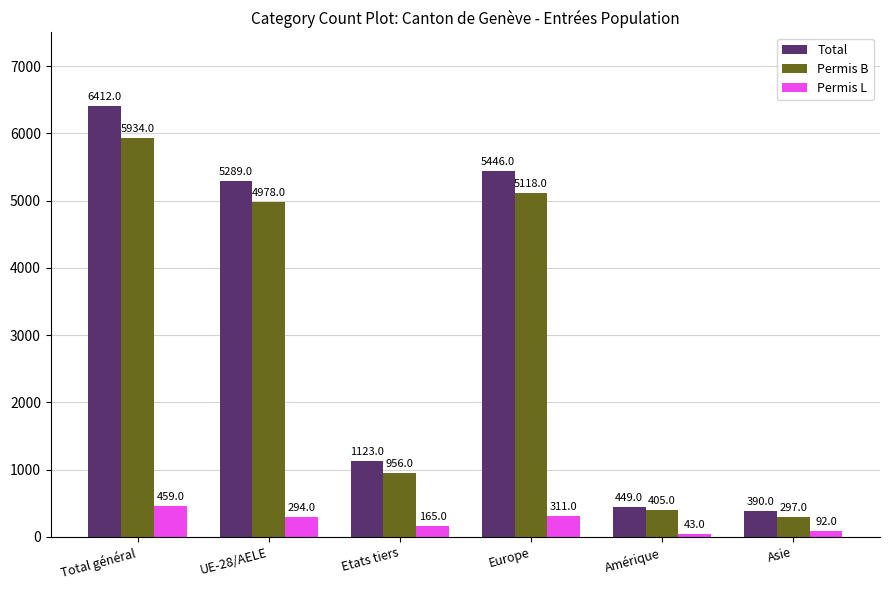

How many categories are shown in the chart?

6